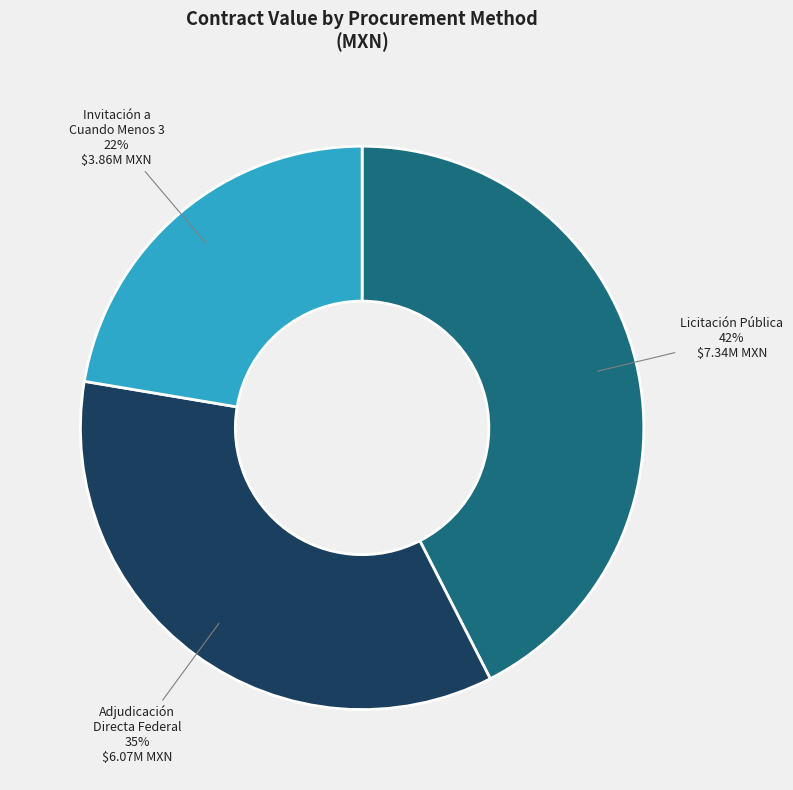

To the nearest percent, what is the difference between the largest and smallest slice percentages?

20%